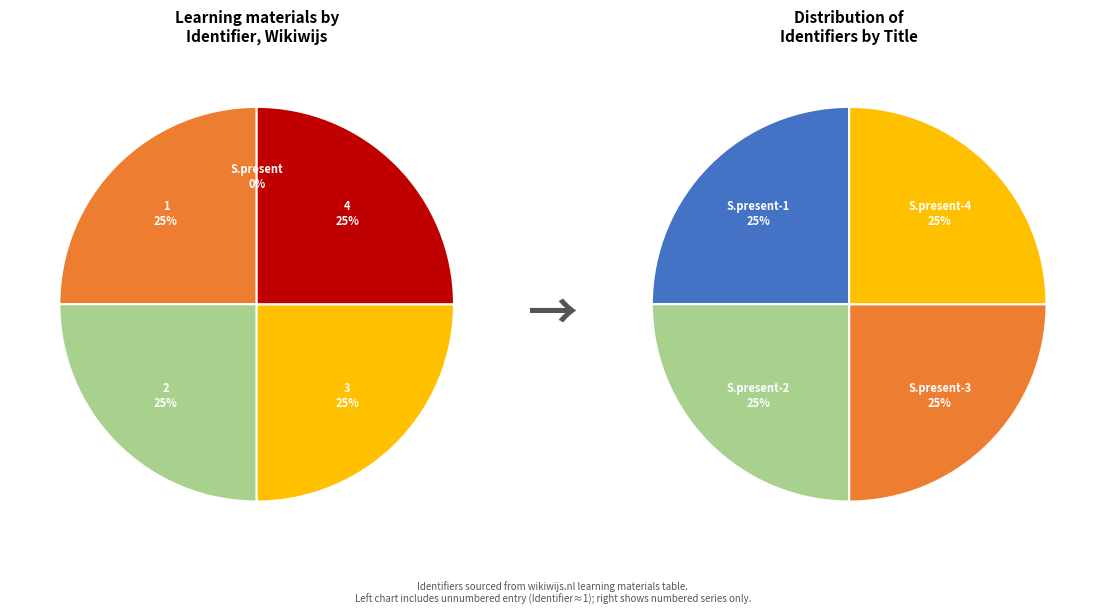

To the nearest percent, what is the difference between the Simple present and Simple present - 3 slice percentages?

25%